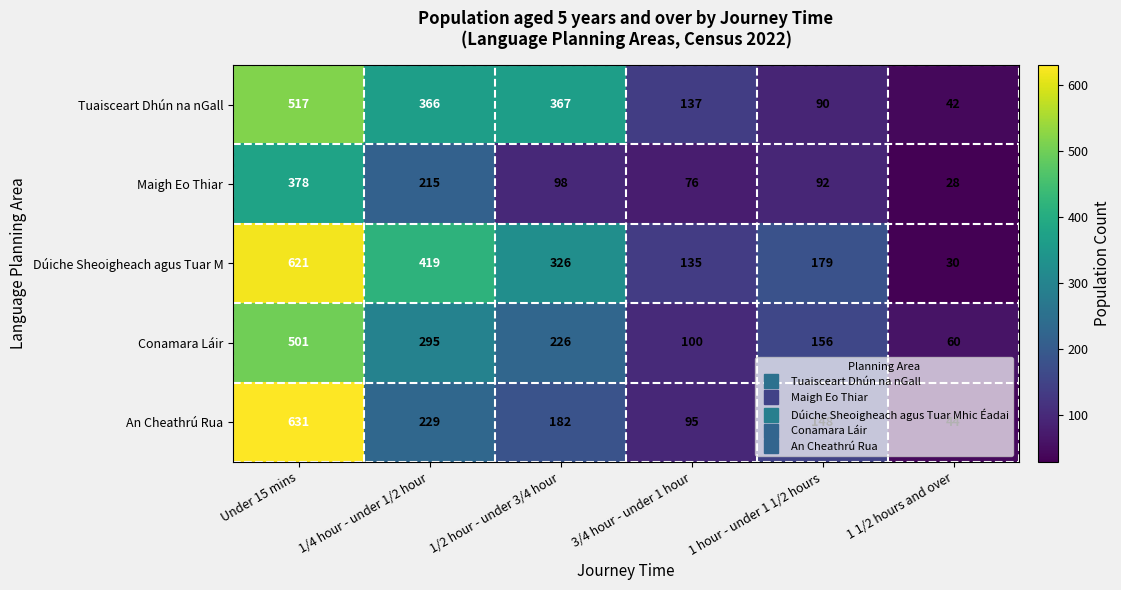

What is the difference between the Dúiche Sheoigheach agus Tuar M values at 3/4 hour - under 1 hour and 1/4 hour - under 1/2 hour?

284